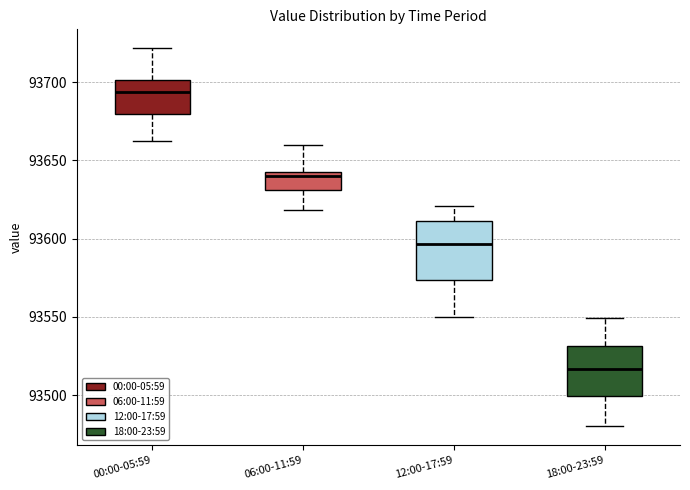

Which box is the tallest, from its lower edge to its upper edge?

12:00-17:59